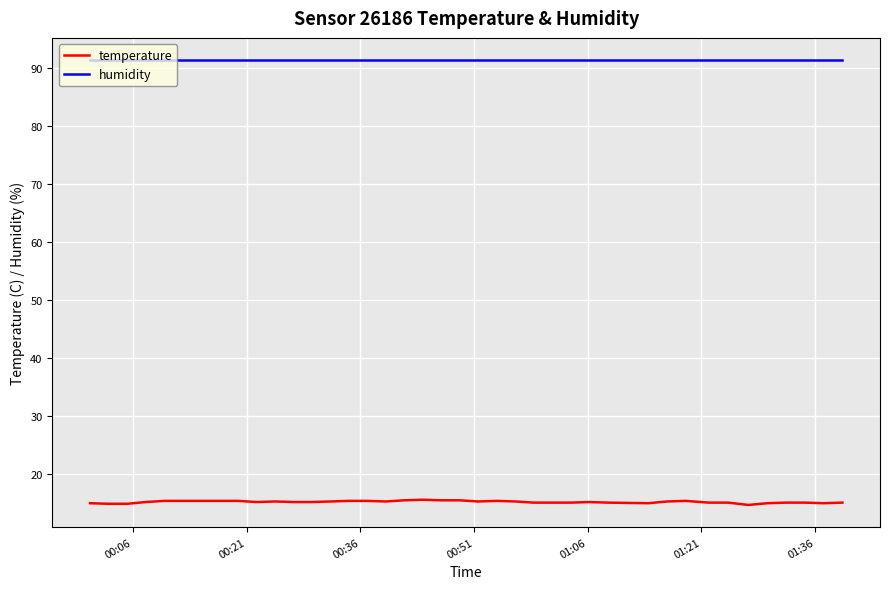

What is the minimum value shown in the chart?

14.6